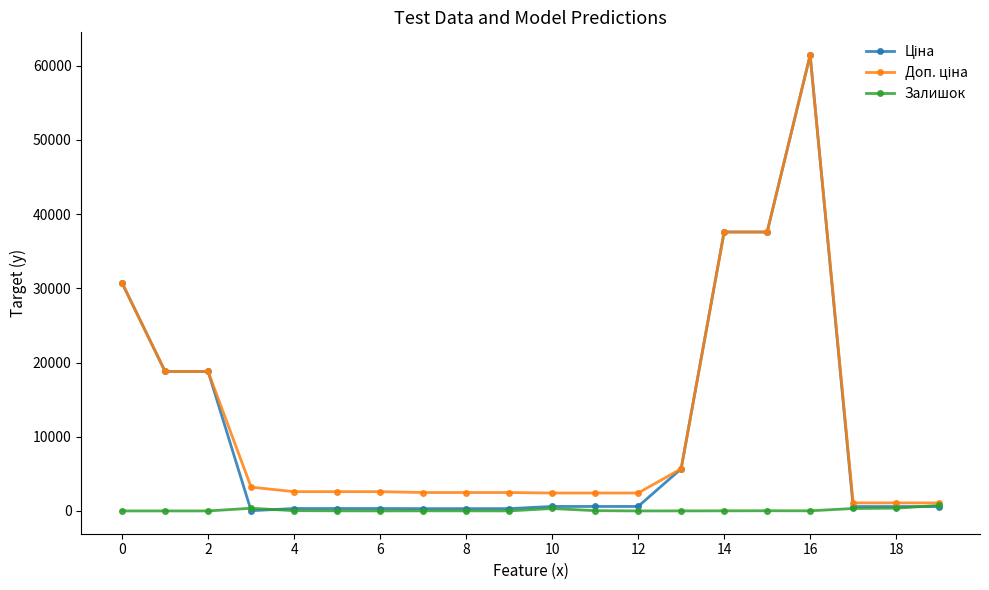

True or false: Залишок has more than 1 interior local peaks.

True